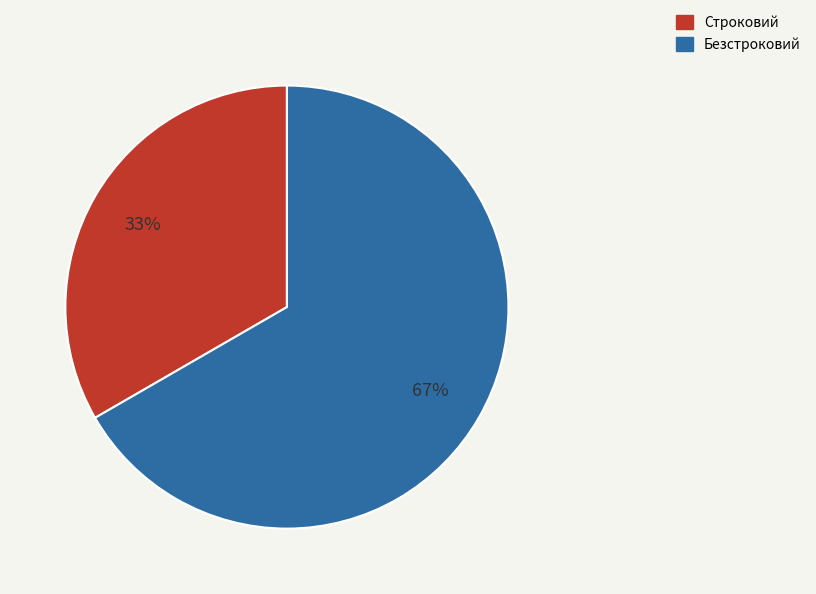

What percentage is the Безстроковий slice, to the nearest percent?

67%